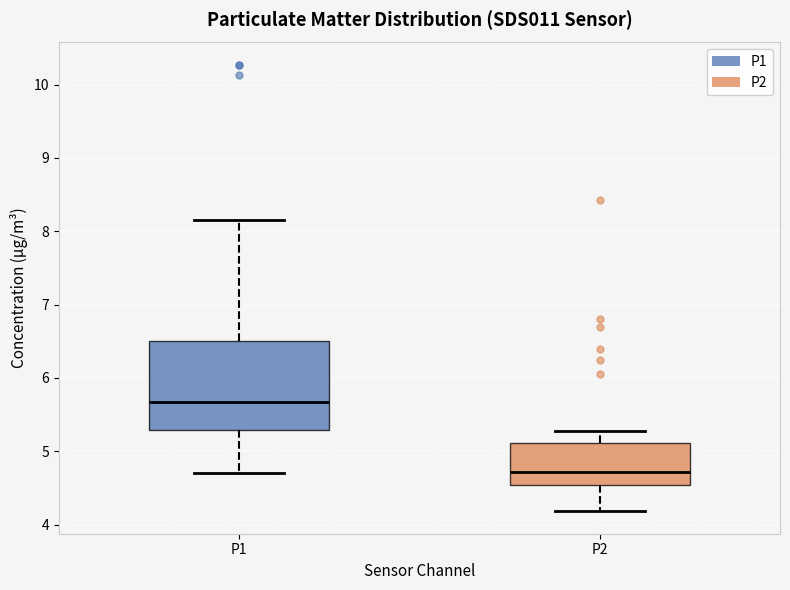

Where is the lower edge of the box for P2 on the y-axis? The values are not printed on the chart, so give them approximately, as read against the axis.

4.5